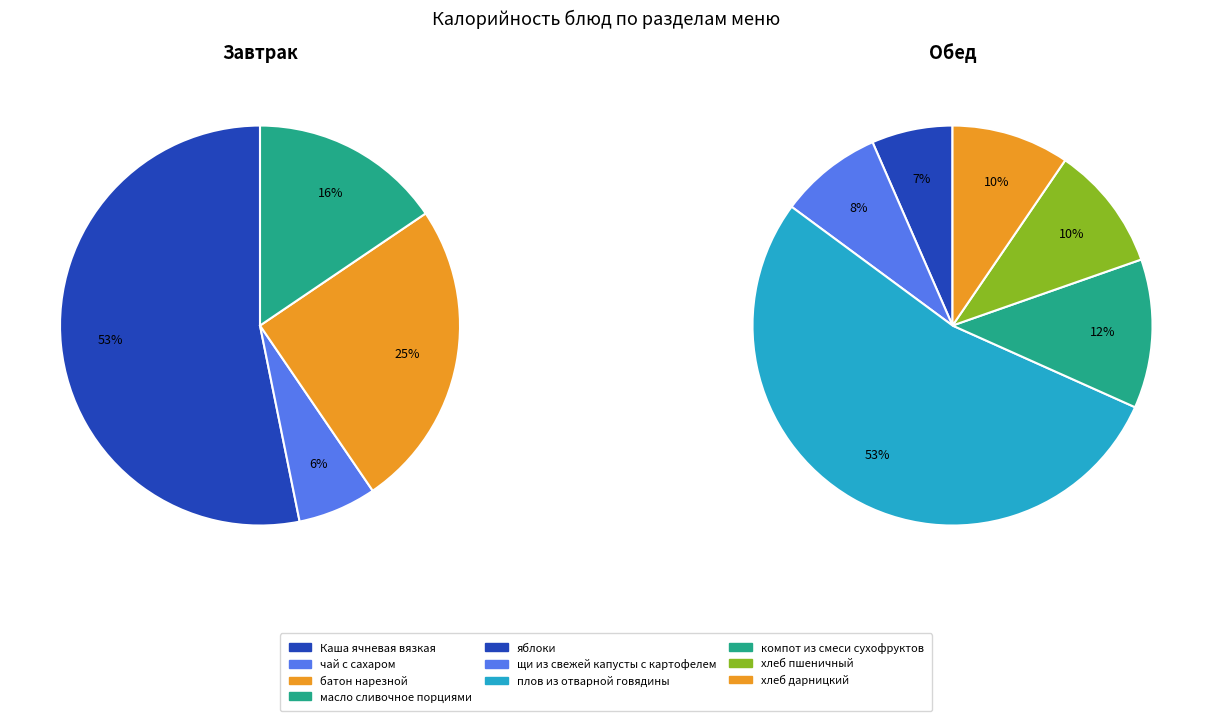

Does хлеб пшеничный account for over 50% of the chart?

No